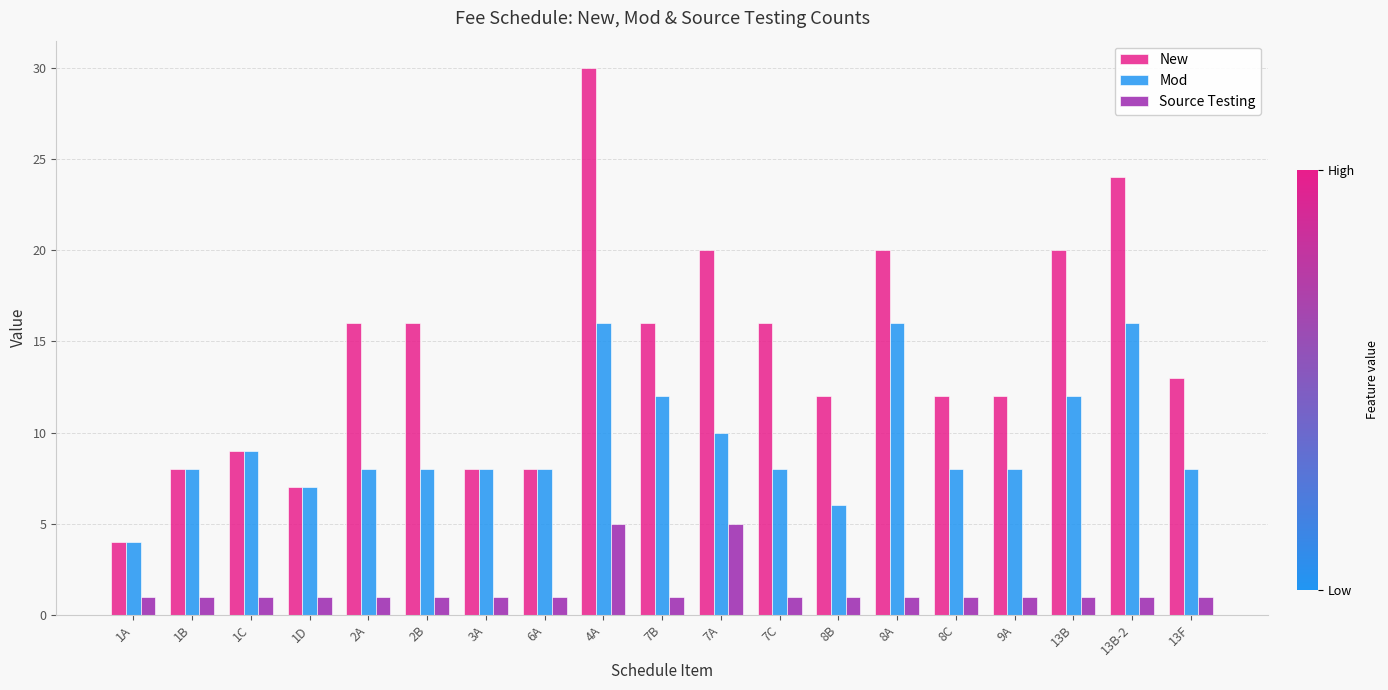

Rank the series by their maximum value, from highest to lowest.

New, Mod, Source Testing